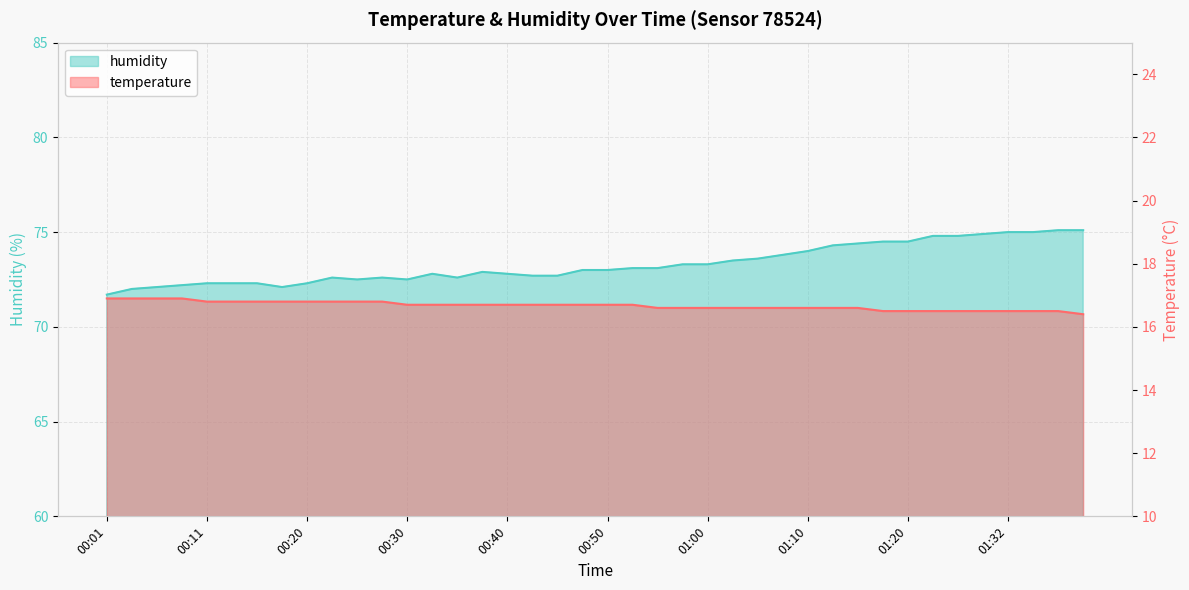

Where is the first local minimum for humidity?

00:18